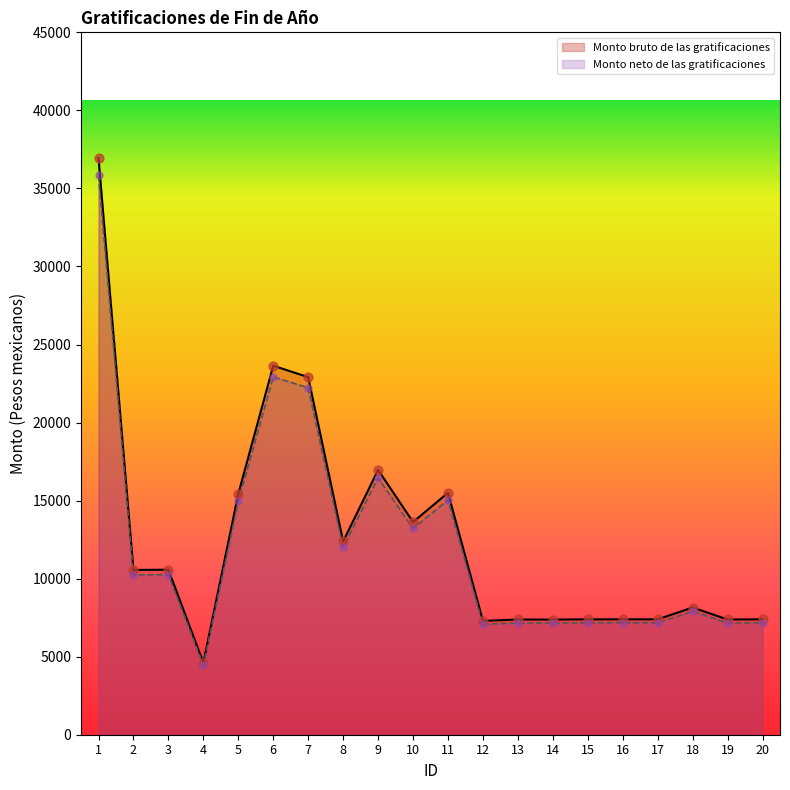

Which series contains the highest Y value?

Monto bruto de las gratificaciones